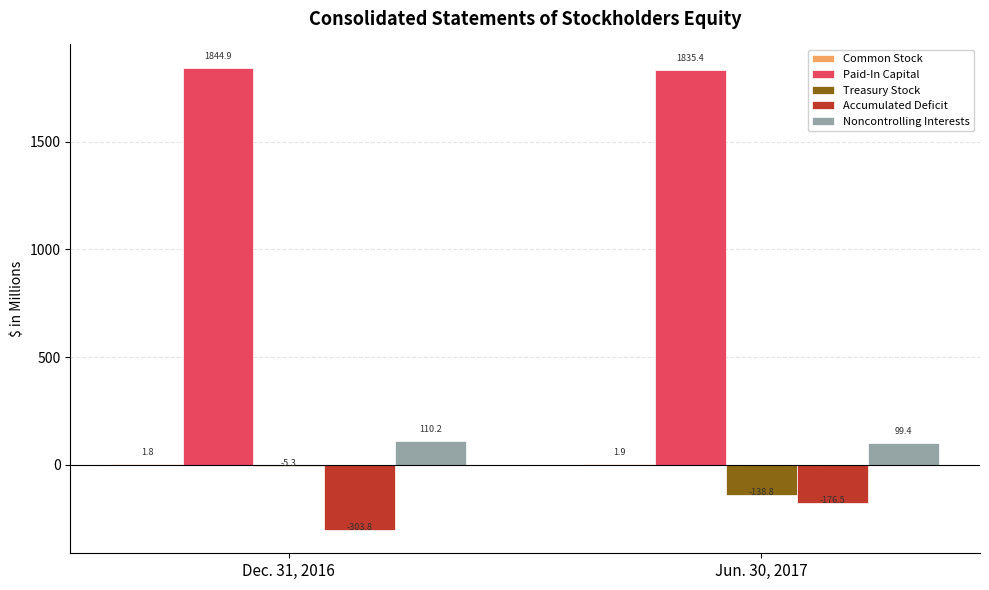

At which category is the sum across all series the highest?

Dec. 31, 2016